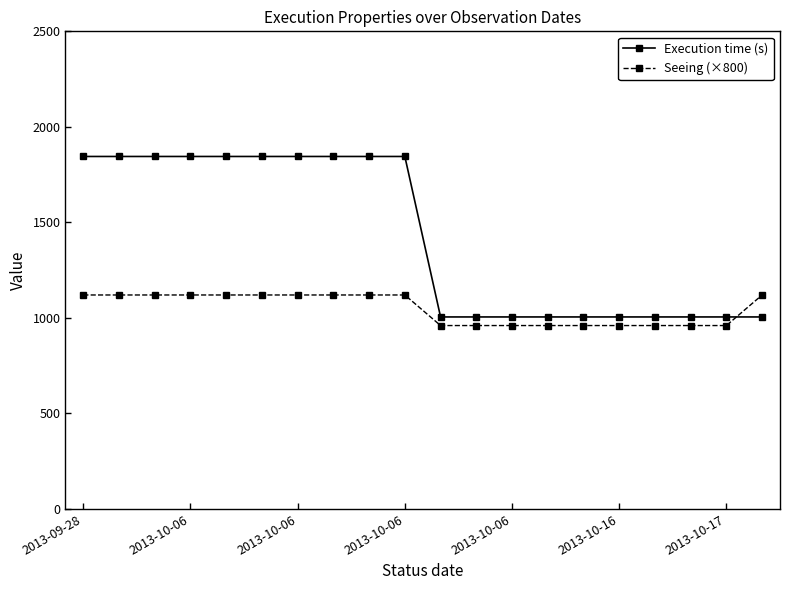

What is the value of the Seeing (×800) point at the 1st from the left?

1120